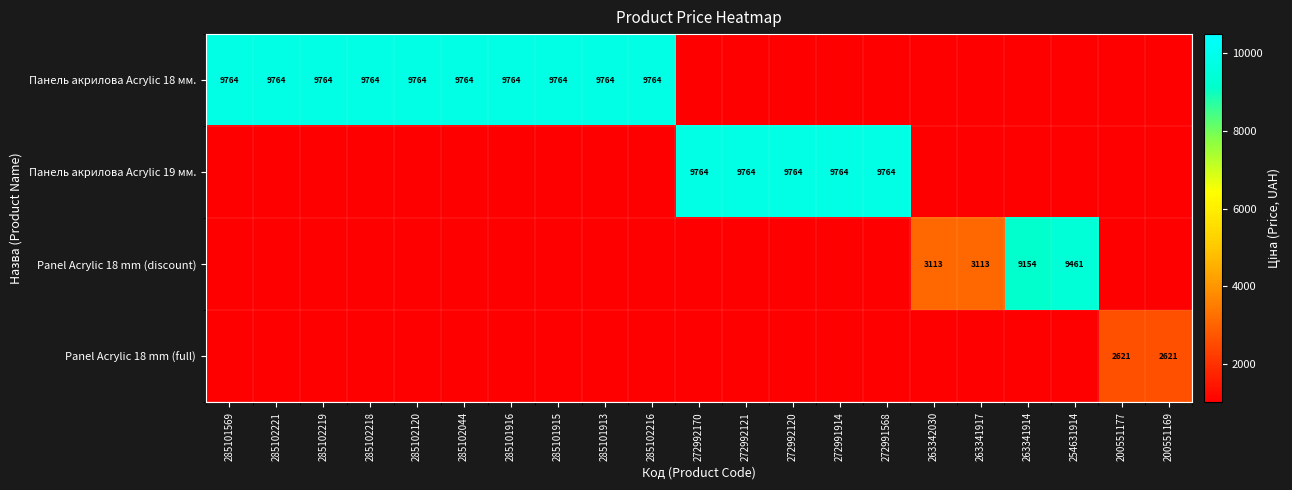

Is it true that Panel Acrylic 18 mm (full) equals 1727.5 at 285102219?

False